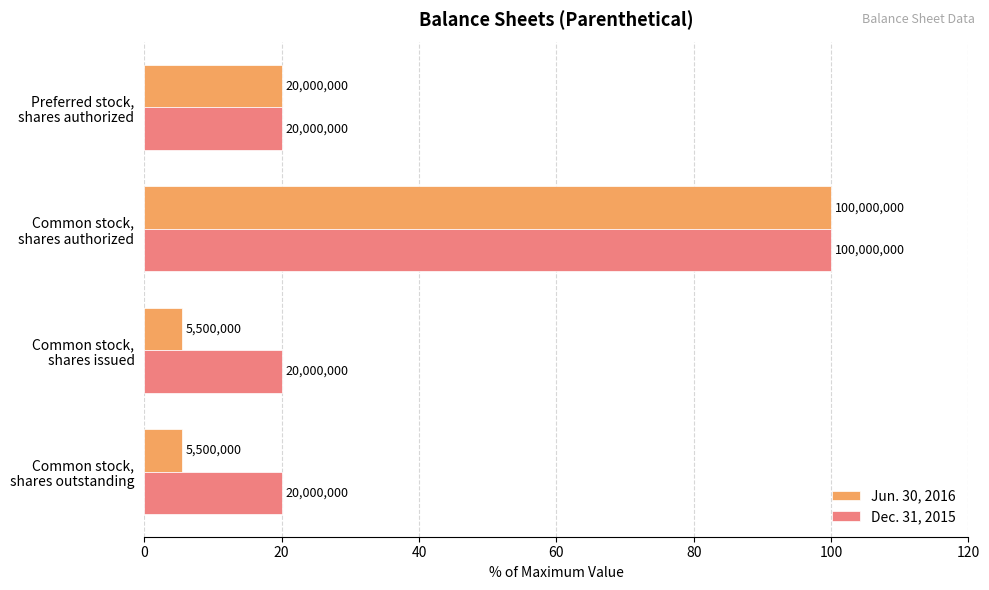

What is the minimum value shown in the chart?

5.5